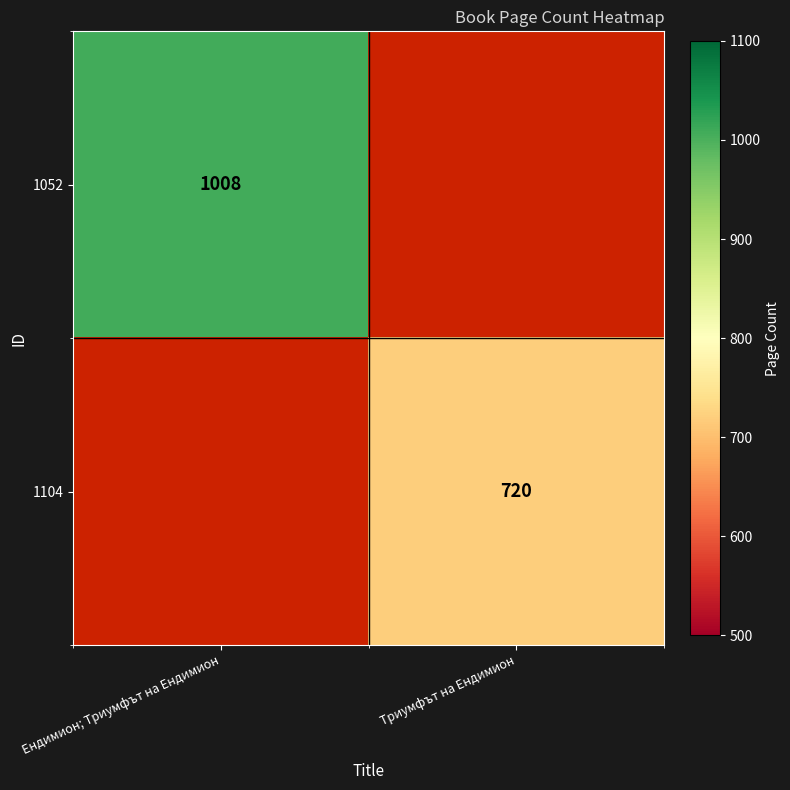

The value of 1052 at Ендимион; Триумфът на Ендимион is 321. True or false?

False